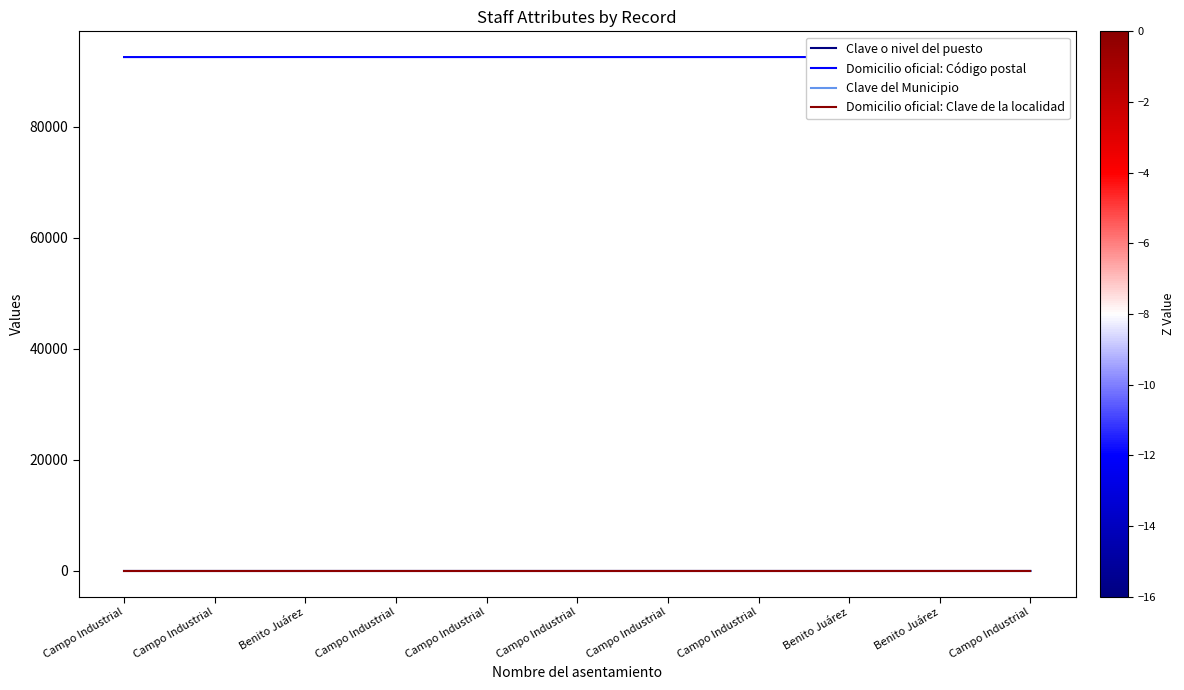

True or false: Clave o nivel del puesto and Domicilio oficial: Clave de la localidad cross at least once.

False